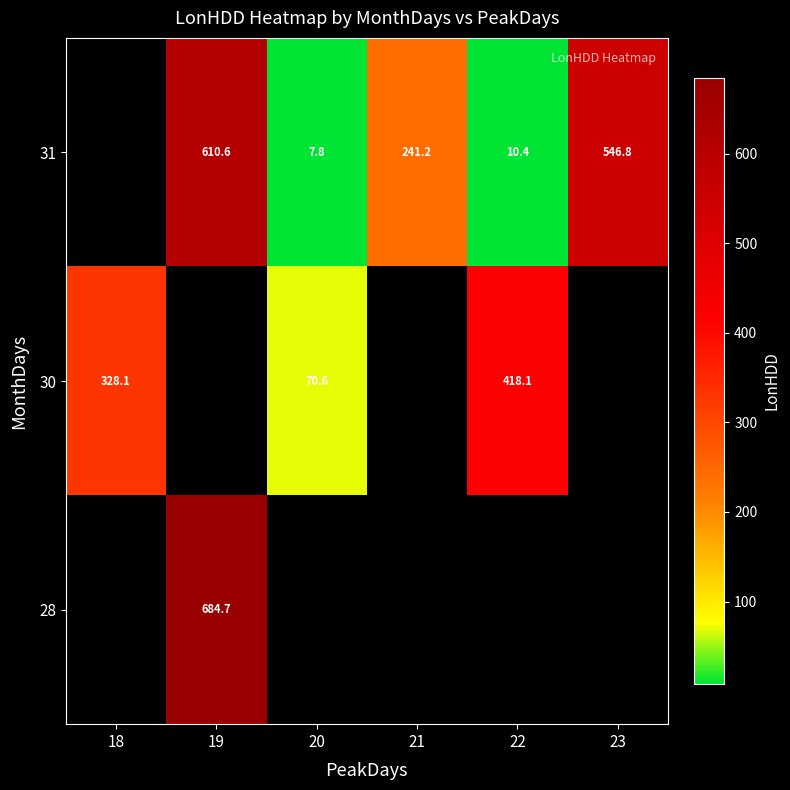

How many values in row_0 are above zero?

1